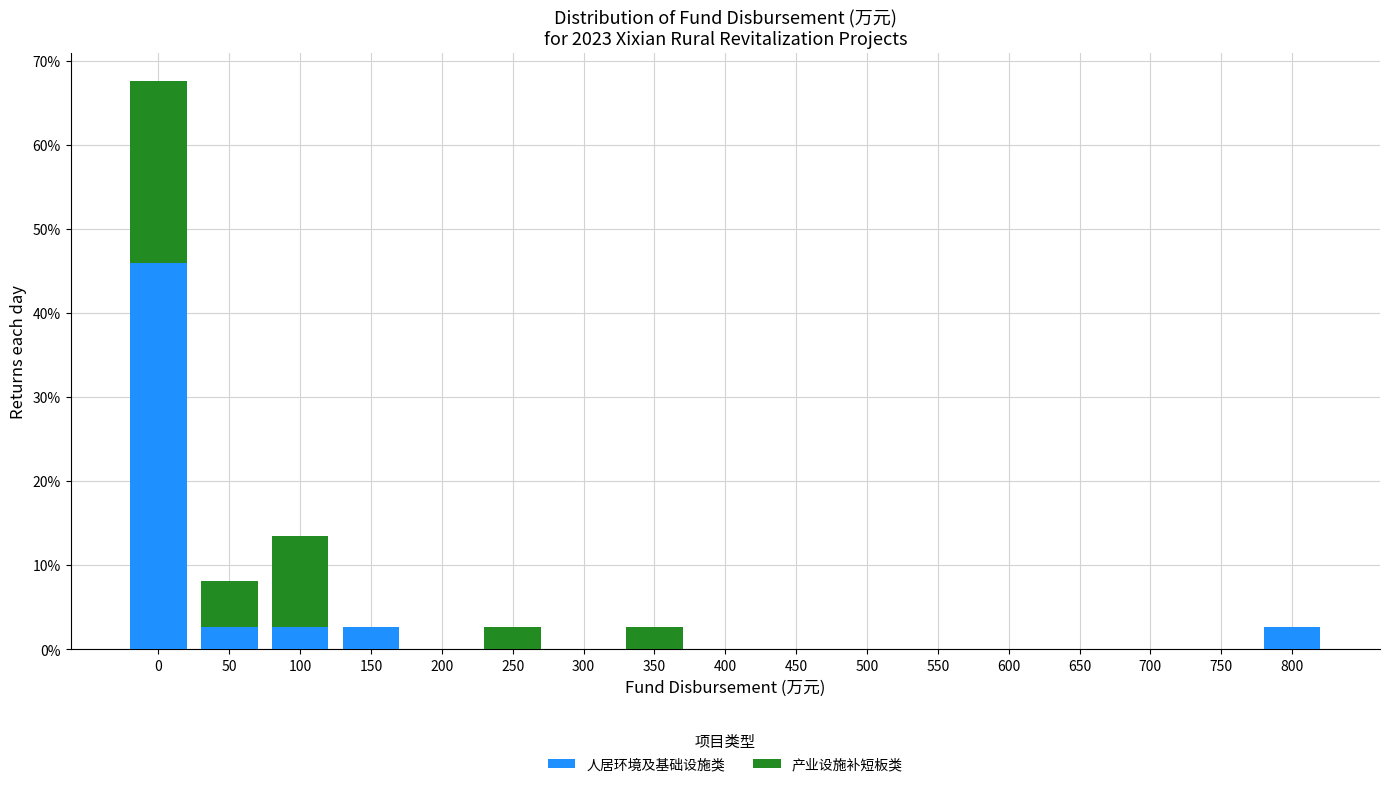

What is the maximum value for 人居环境及基础设施类?

45.9